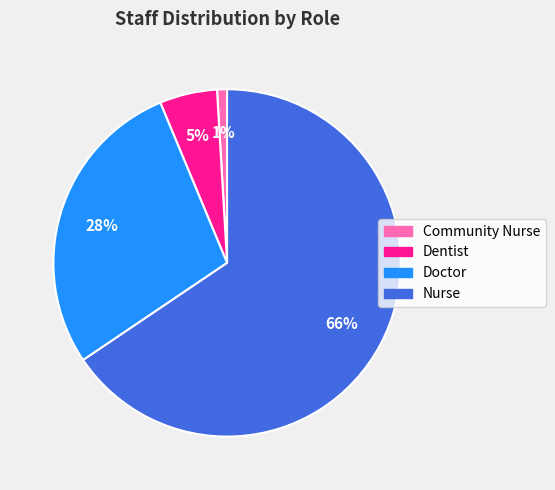

To the nearest percent, what is the average slice percentage?

25%